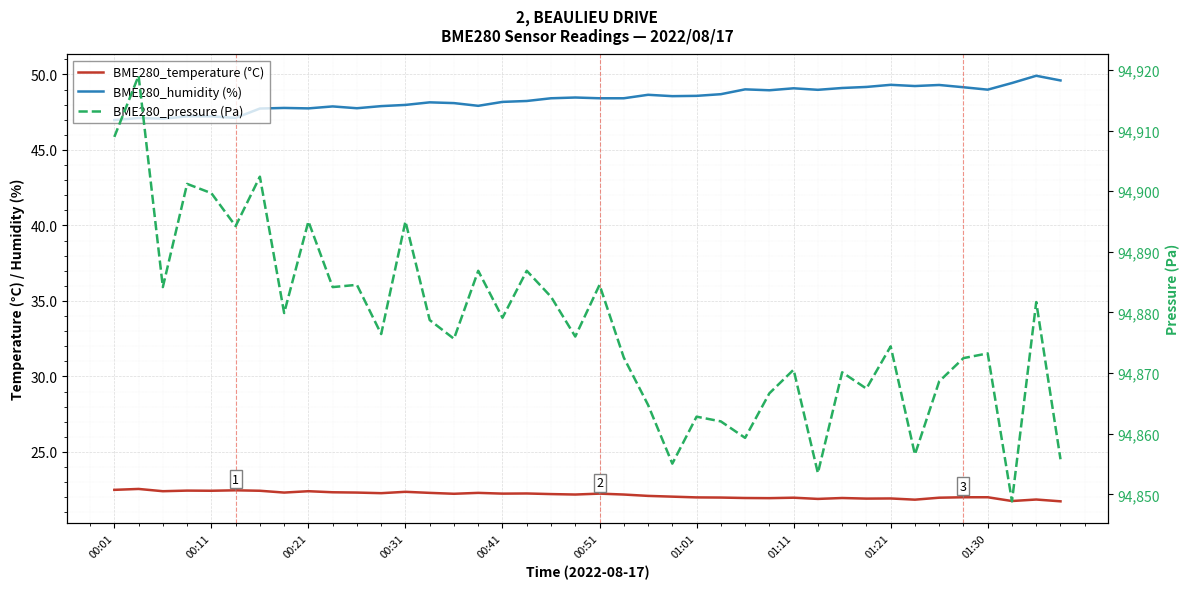

What is the value of the BME280_pressure (Pa) point at the 6th from the left?

94894.2